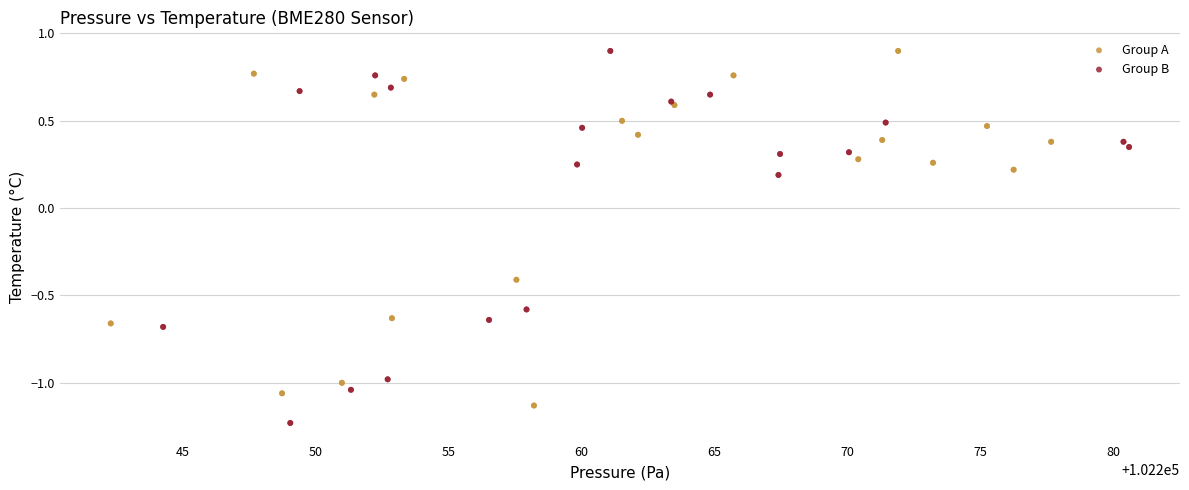

Which series has the largest Y range (max minus min)?

Group B